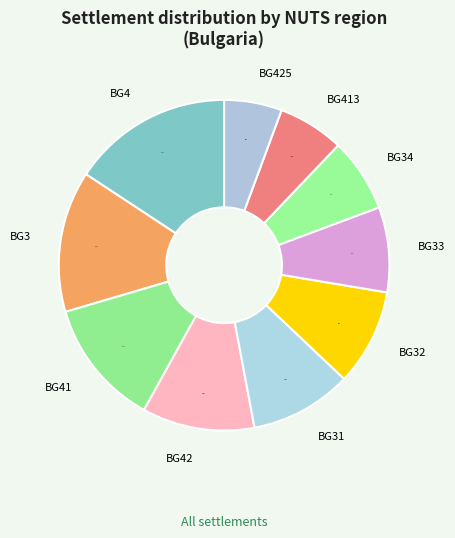

True or false: BG3 accounts for 4% of the total.

False